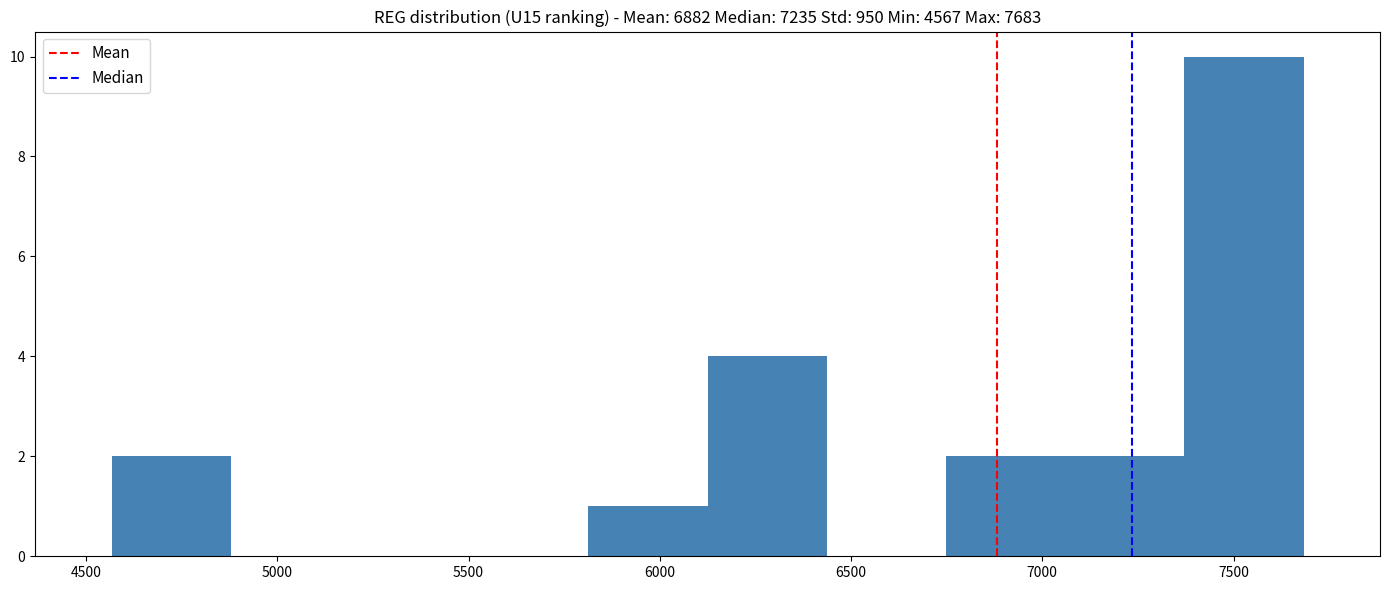

What is the height of the bar covering 5800 to 6150 on the x-axis? Neither the bar edges nor the heights are printed on the chart, so give them approximately, as read against the axes.

1